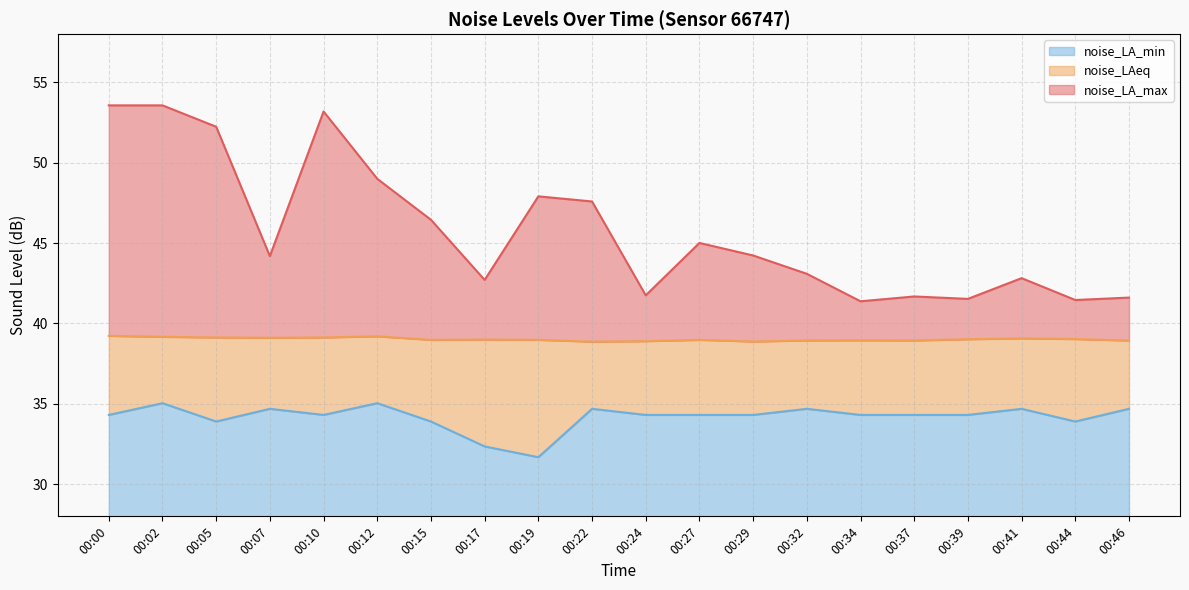

How many interior local peaks does the noise_LAeq series have?

5